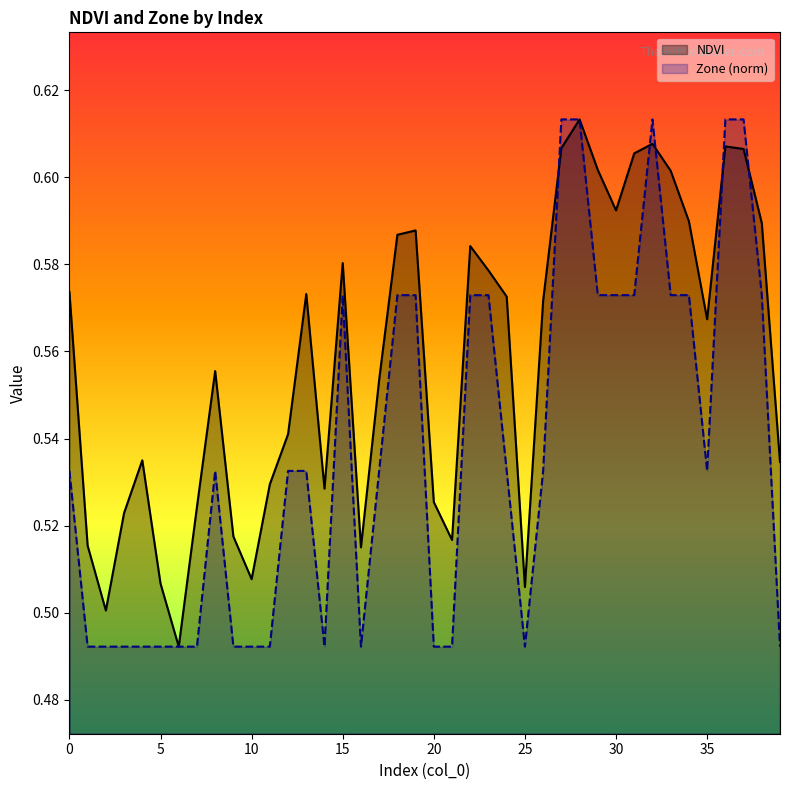

Count the Zone values in the range 0 to 1.

40